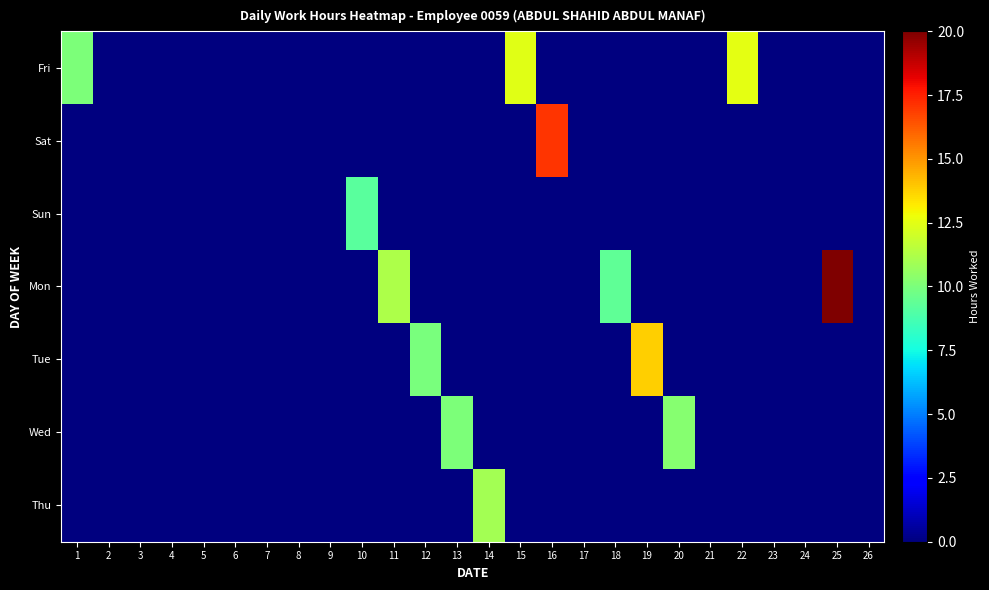

Reading left to right, extract all data points from this chart.

Fri: 1=10.1	2=0.0	3=0.0	4=0.0	5=0.0	6=0.0	7=0.0	8=0.0	9=0.0	10=0.0	11=0.0	12=0.0	13=0.0	14=0.0	15=12.5	16=0.0	17=0.0	18=0.0	19=0.0	20=0.0	21=0.0	22=12.5	23=0.0	24=0.0	25=0.0	26=0.0
Sat: 1=0.0	2=0.0	3=0.0	4=0.0	5=0.0	6=0.0	7=0.0	8=0.0	9=0.0	10=0.0	11=0.0	12=0.0	13=0.0	14=0.0	15=0.0	16=17.1	17=0.0	18=0.0	19=0.0	20=0.0	21=0.0	22=0.0	23=0.0	24=0.0	25=0.0	26=0.0
Sun: 1=0.0	2=0.0	3=0.0	4=0.0	5=0.0	6=0.0	7=0.0	8=0.0	9=0.0	10=9.2	11=0.0	12=0.0	13=0.0	14=0.0	15=0.0	16=0.0	17=0.0	18=0.0	19=0.0	20=0.0	21=0.0	22=0.0	23=0.0	24=0.0	25=0.0	26=0.0
Mon: 1=0.0	2=0.0	3=0.0	4=0.0	5=0.0	6=0.0	7=0.0	8=0.0	9=0.0	10=0.0	11=11.2	12=0.0	13=0.0	14=0.0	15=0.0	16=0.0	17=0.0	18=9.4	19=0.0	20=0.0	21=0.0	22=0.0	23=0.0	24=0.0	25=20.0	26=0.0
Tue: 1=0.0	2=0.0	3=0.0	4=0.0	5=0.0	6=0.0	7=0.0	8=0.0	9=0.0	10=0.0	11=0.0	12=9.9	13=0.0	14=0.0	15=0.0	16=0.0	17=0.0	18=0.0	19=13.8	20=0.0	21=0.0	22=0.0	23=0.0	24=0.0	25=0.0	26=0.0
Wed: 1=0.0	2=0.0	3=0.0	4=0.0	5=0.0	6=0.0	7=0.0	8=0.0	9=0.0	10=0.0	11=0.0	12=0.0	13=10.1	14=0.0	15=0.0	16=0.0	17=0.0	18=0.0	19=0.0	20=10.3	21=0.0	22=0.0	23=0.0	24=0.0	25=0.0	26=0.0
Thu: 1=0.0	2=0.0	3=0.0	4=0.0	5=0.0	6=0.0	7=0.0	8=0.0	9=0.0	10=0.0	11=0.0	12=0.0	13=0.0	14=11.0	15=0.0	16=0.0	17=0.0	18=0.0	19=0.0	20=0.0	21=0.0	22=0.0	23=0.0	24=0.0	25=0.0	26=0.0